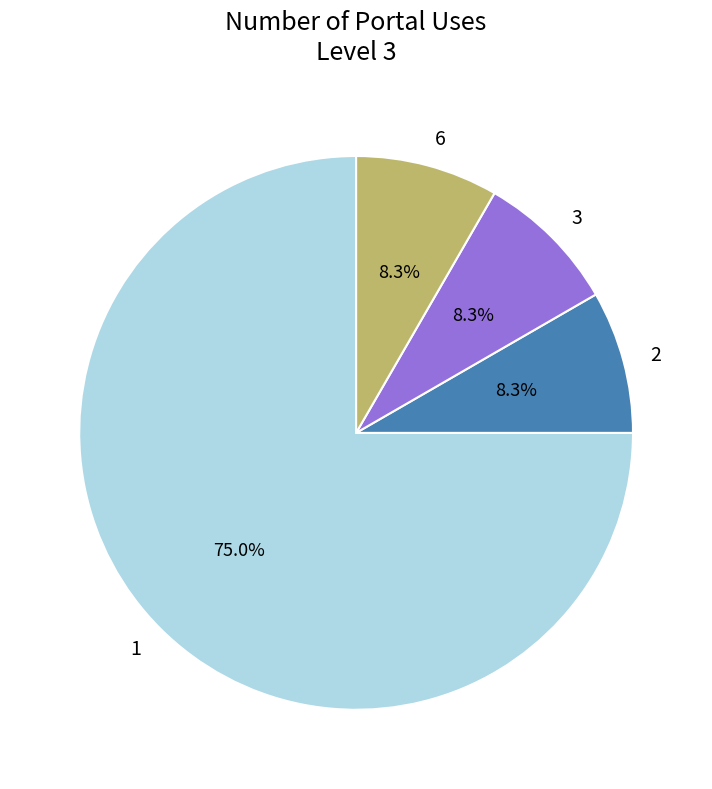

To the nearest percent, what percentage of the pie is 3?

8%